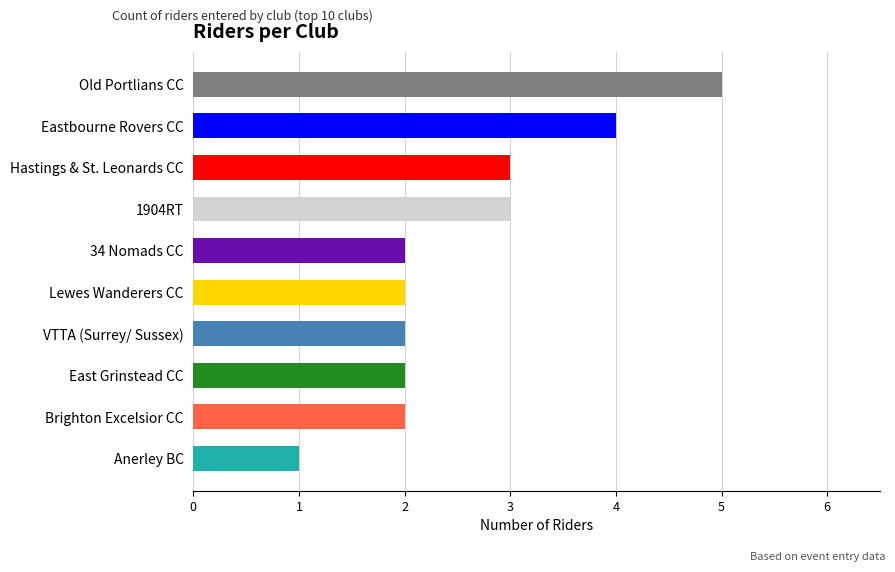

What is the minimum value shown in the chart?

1